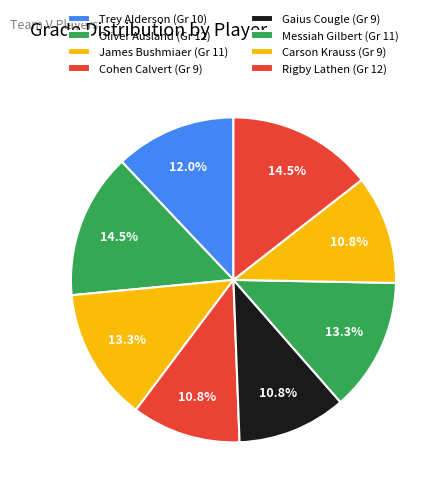

To the nearest percent, what is the difference between the largest and smallest slice percentages?

4%